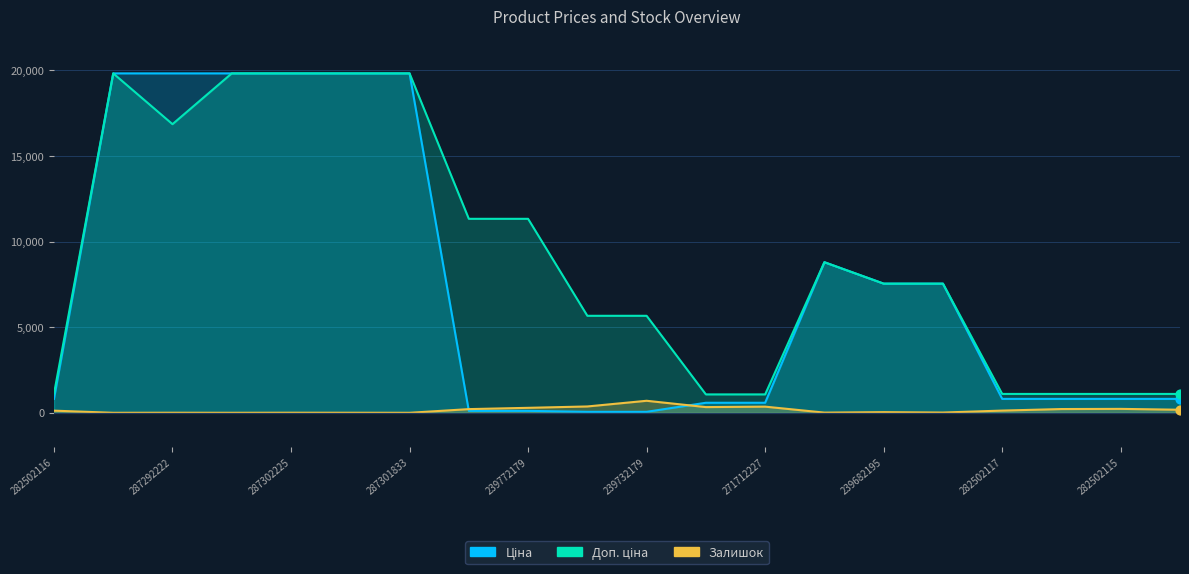

Which series contains the lowest Y value?

Залишок